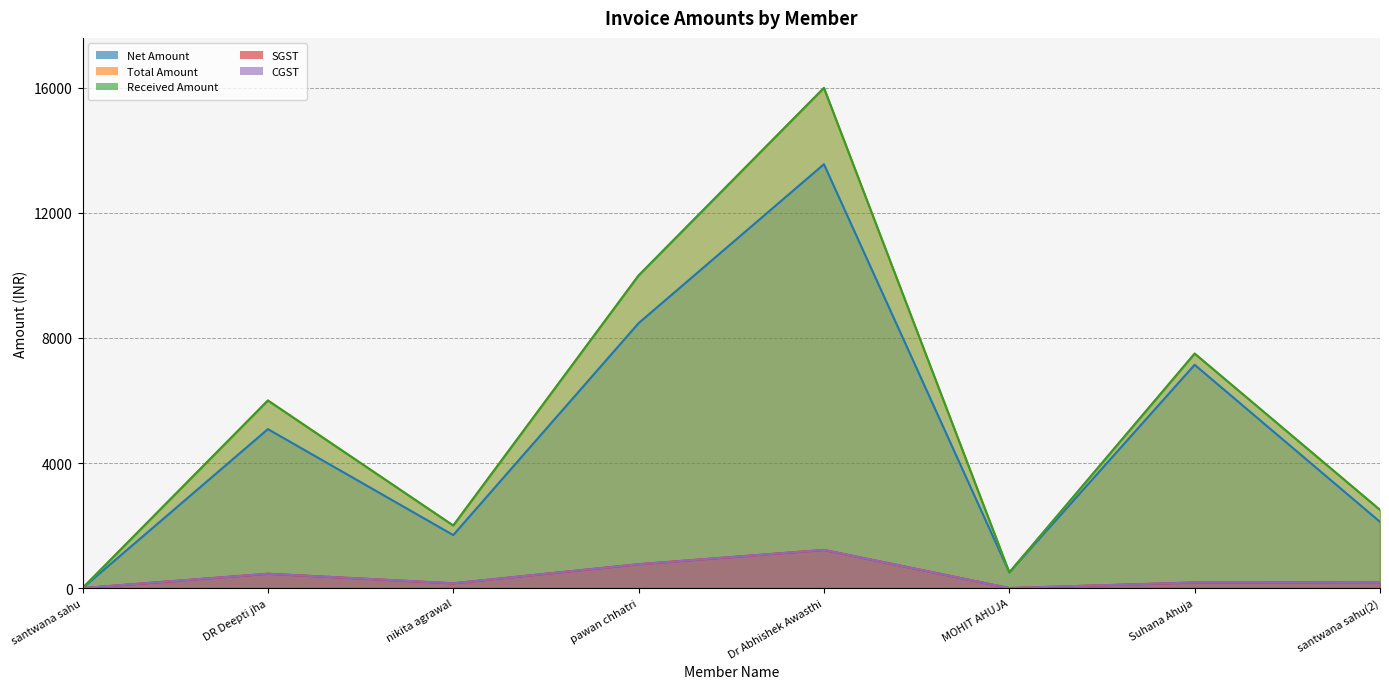

True or false: CGST has a value of 1220.3 at Dr Abhishek Awasthi.

True